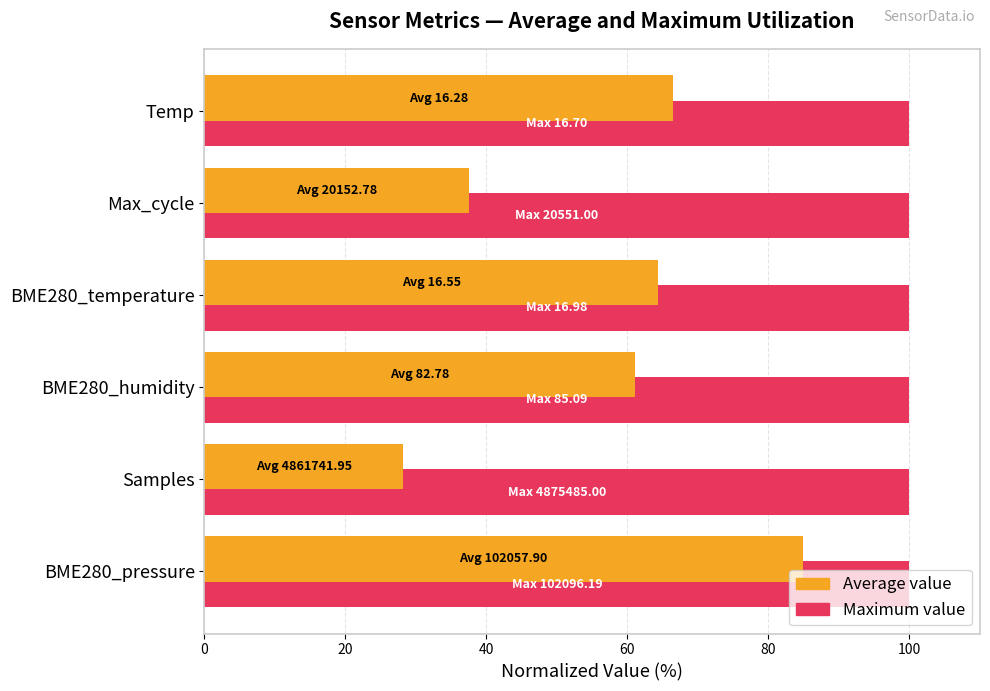

Which series has the largest range (max minus min)?

Average value